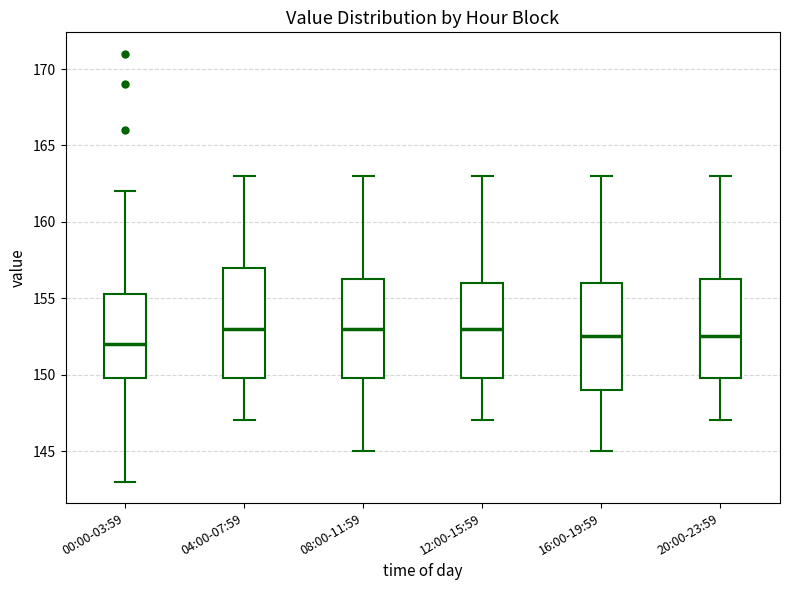

Which box has the lowest median line?

00:00-03:59